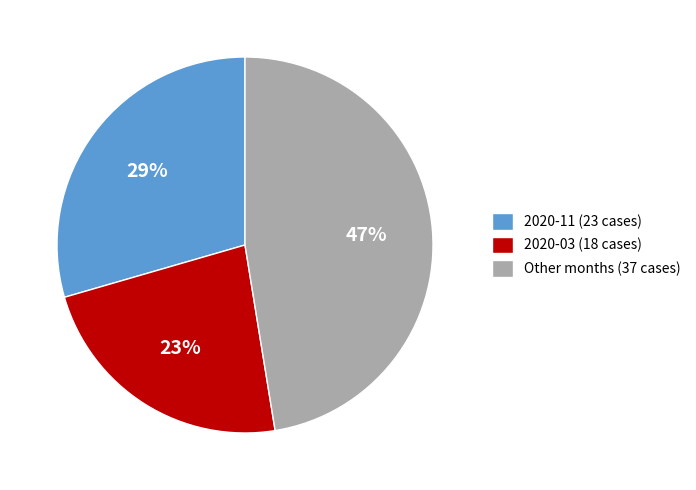

True or false: Other months (37 cases) accounts for 47% of the total.

True